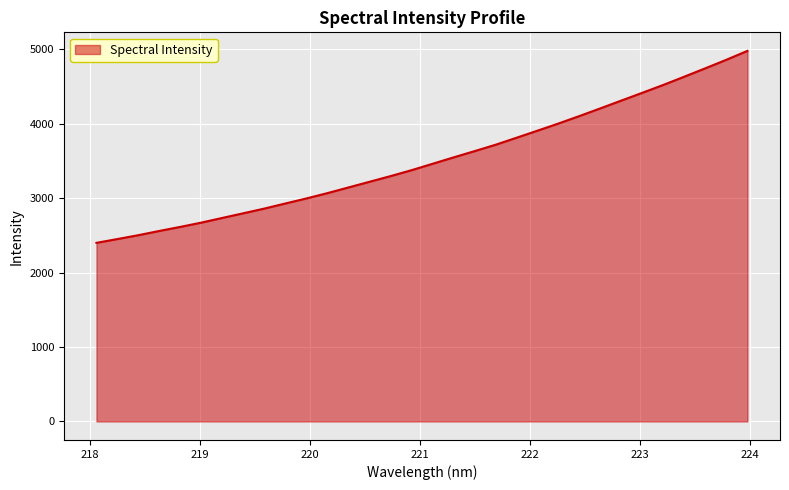

What is the smallest value displayed?

2400.2